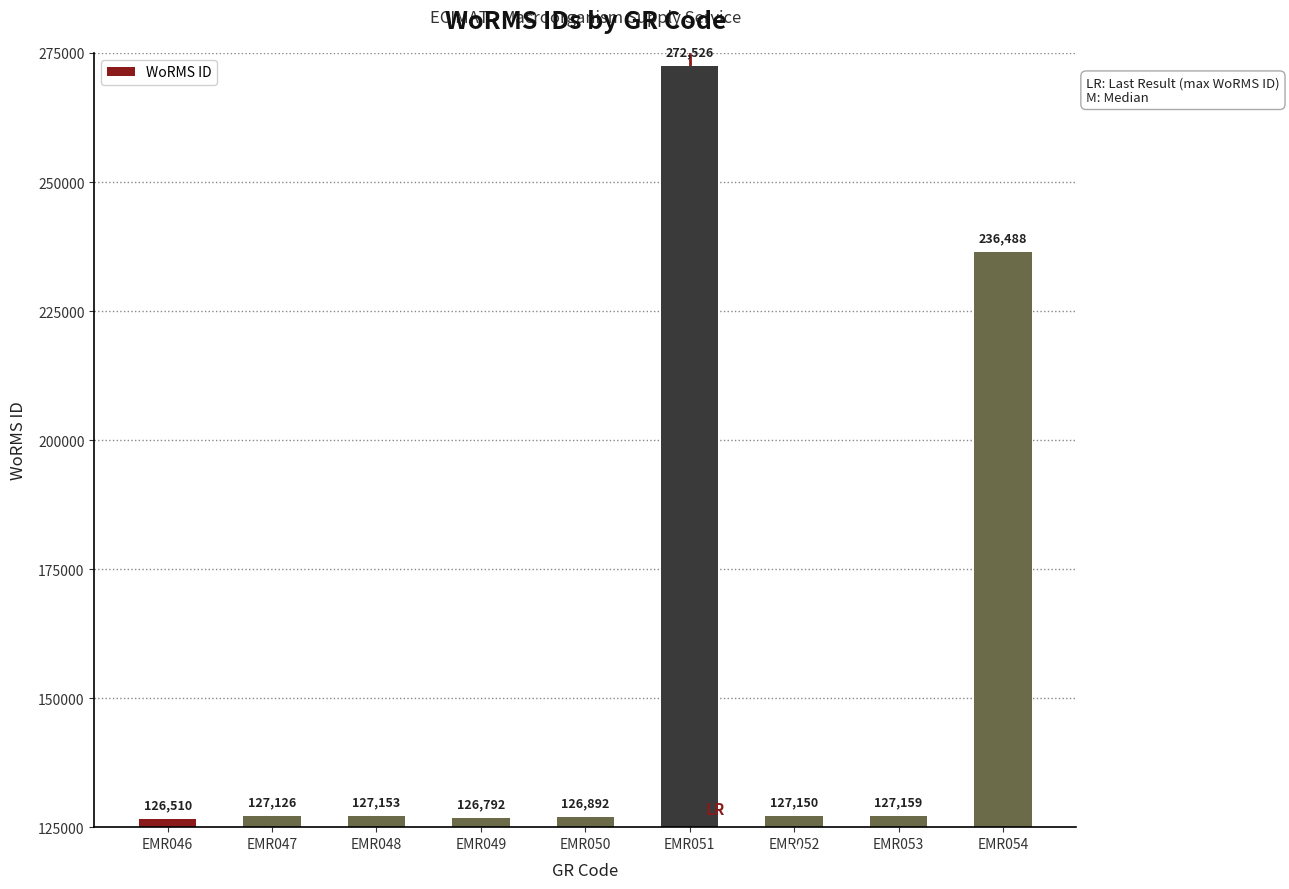

The value at EMR047 is 196672. True or false?

False